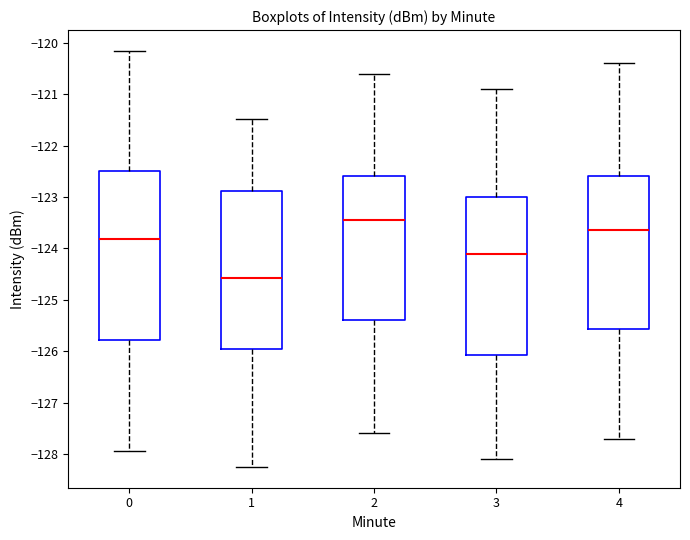

Reading left to right, transcribe this box plot: for each box, give where its median line is, the range the box spans, and where its two whiskers end, as read against the y-axis. The values are not printed on the chart, so give them approximately, as read against the axis.

0: median -123.8, box -125.8 to -122.5, whiskers -127.9 to -120.2
1: median -124.6, box -126.0 to -122.9, whiskers -128.3 to -121.5
2: median -123.4, box -125.4 to -122.6, whiskers -127.6 to -120.6
3: median -124.1, box -126.1 to -123.0, whiskers -128.1 to -120.9
4: median -123.6, box -125.6 to -122.6, whiskers -127.7 to -120.4